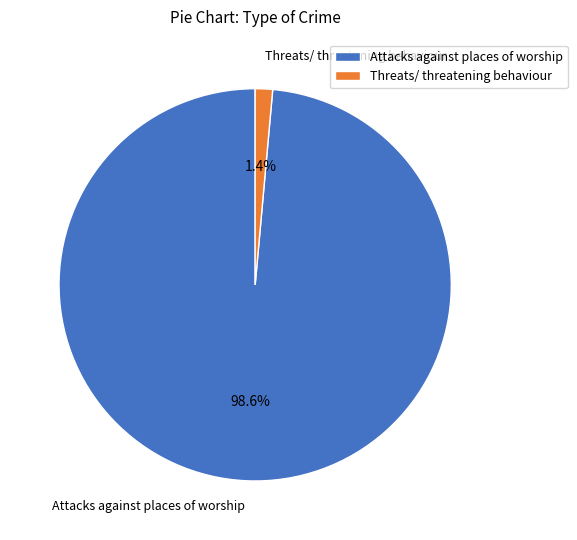

To the nearest percent, what is the average slice percentage?

50%